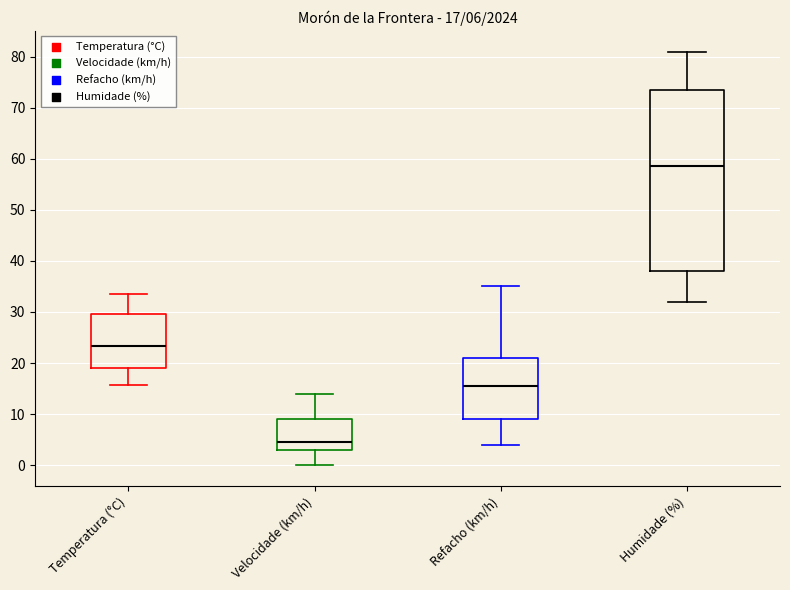

Which box's median line is the lowest?

Velocidade (km/h)